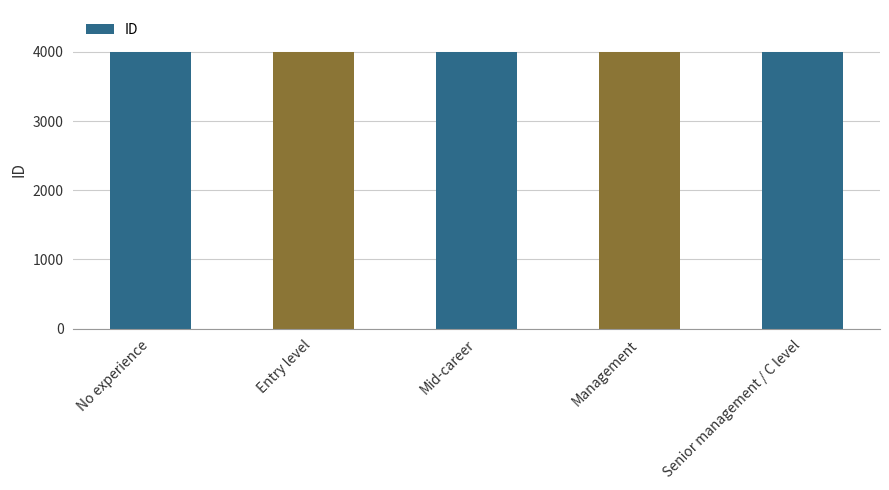

What value does the data have at Mid-career?

4003